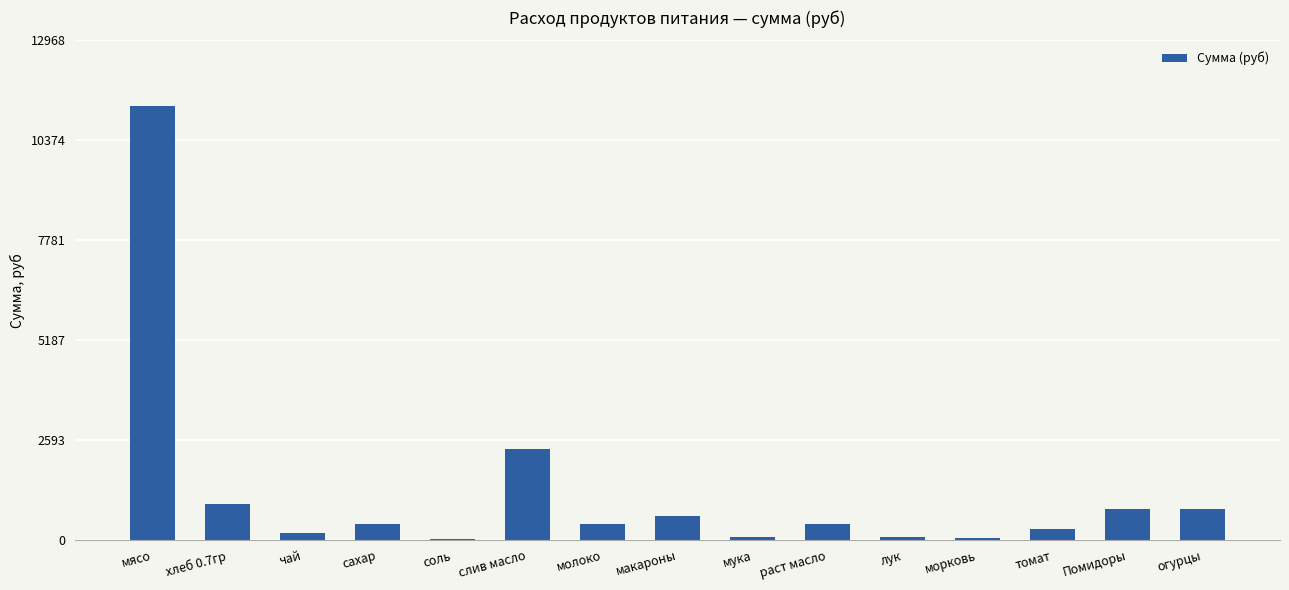

Count the number of data series in this chart.

1